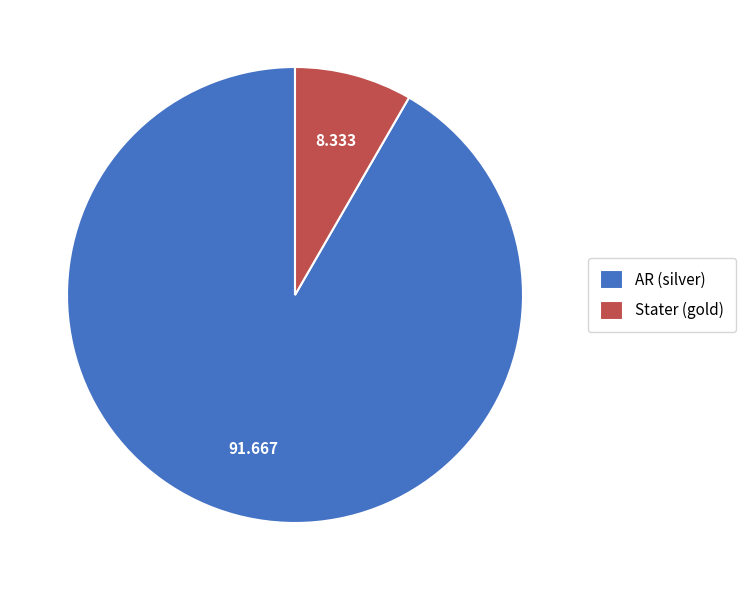

Which category has the smallest portion of the pie?

Stater (gold)